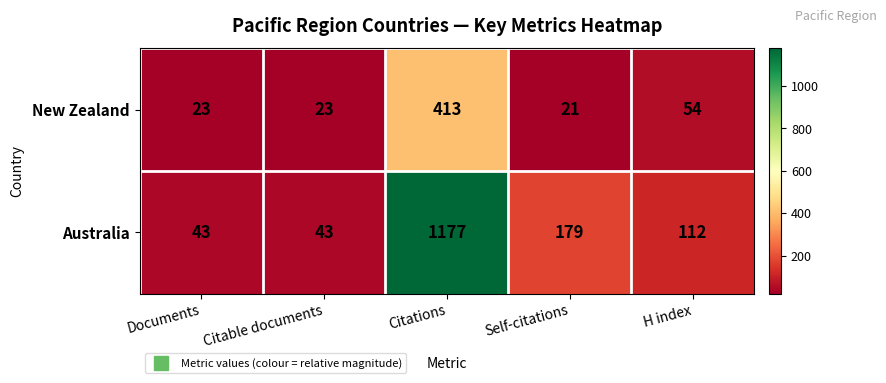

Reading left to right, what are all the values shown in this chart?

New Zealand: 23	23	413	21	54
Australia: 43	43	1177	179	112